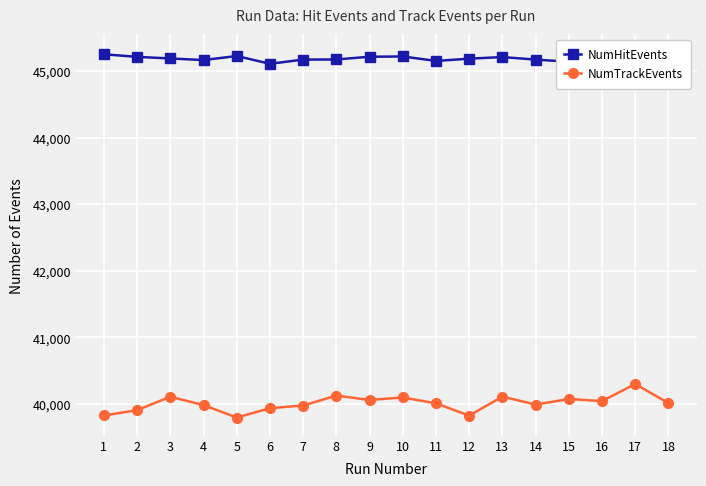

What is the minimum value for NumTrackEvents?

39797